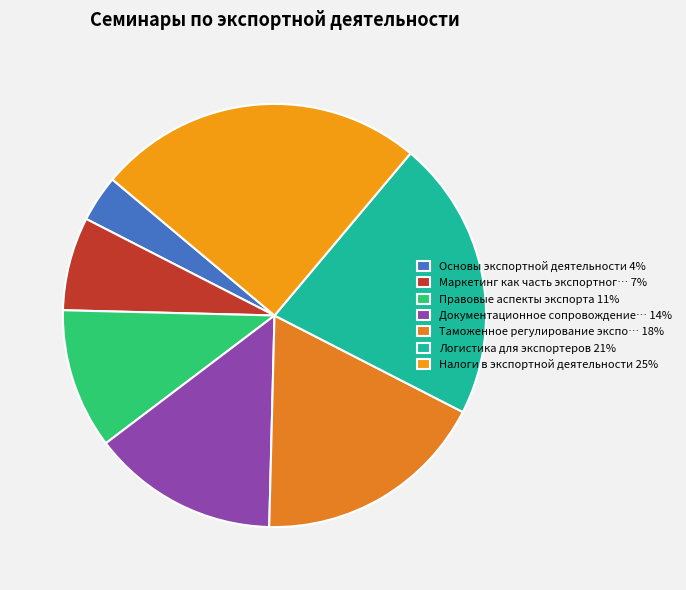

Which category has the biggest portion of the pie?

Налоги в экспортной деятельности 25%